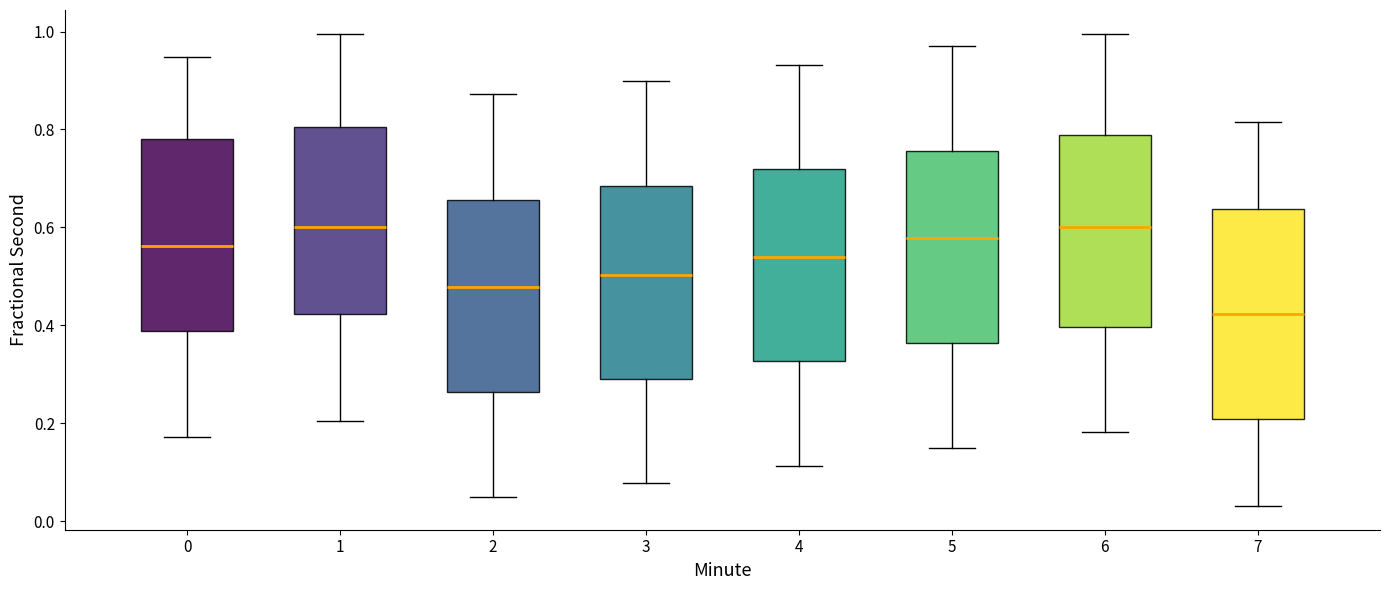

Reading left to right, transcribe this box plot: for each box, give where its median line is, the range the box spans, and where its two whiskers end, as read against the y-axis. The values are not printed on the chart, so give them approximately, as read against the axis.

0: median 0.56, box 0.38 to 0.78, whiskers 0.18 to 0.94
1: median 0.60, box 0.42 to 0.80, whiskers 0.20 to 1.00
2: median 0.48, box 0.26 to 0.66, whiskers 0.06 to 0.88
3: median 0.50, box 0.28 to 0.68, whiskers 0.08 to 0.90
4: median 0.54, box 0.32 to 0.72, whiskers 0.12 to 0.94
5: median 0.58, box 0.36 to 0.76, whiskers 0.14 to 0.98
6: median 0.60, box 0.40 to 0.78, whiskers 0.18 to 1.00
7: median 0.42, box 0.20 to 0.64, whiskers 0.04 to 0.82